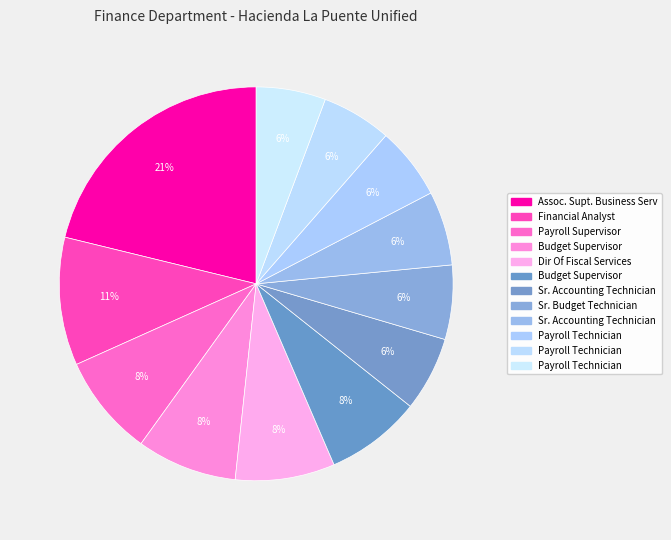

How many slices are in this pie chart?

12